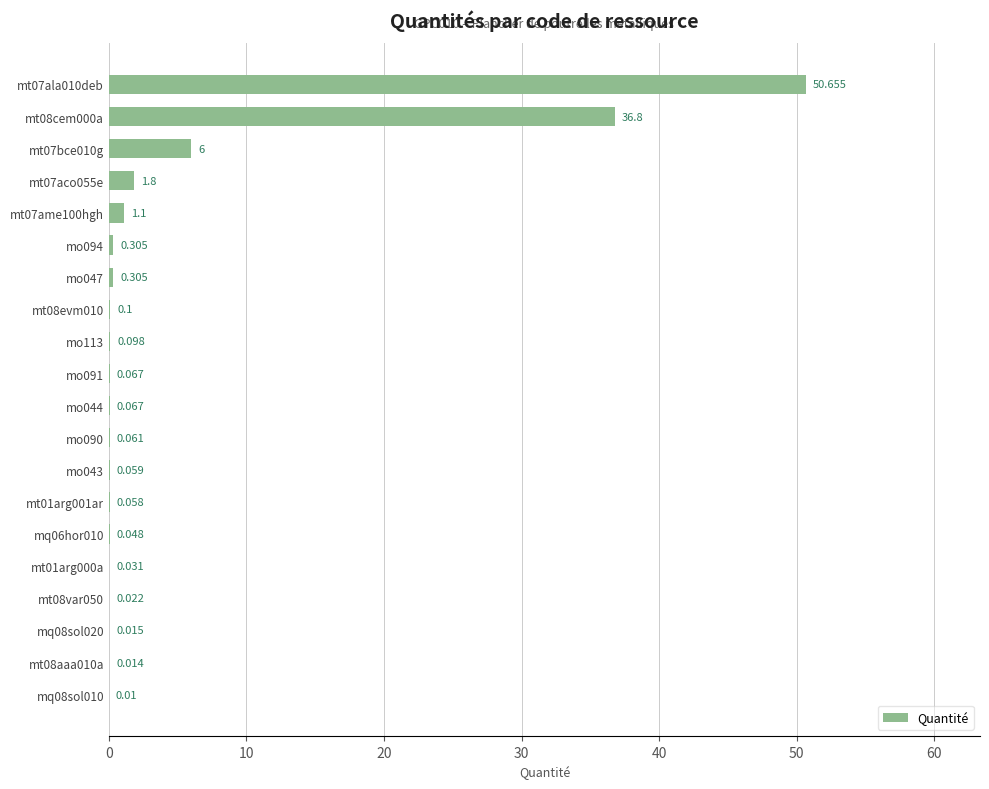

How many series are shown in this chart?

1